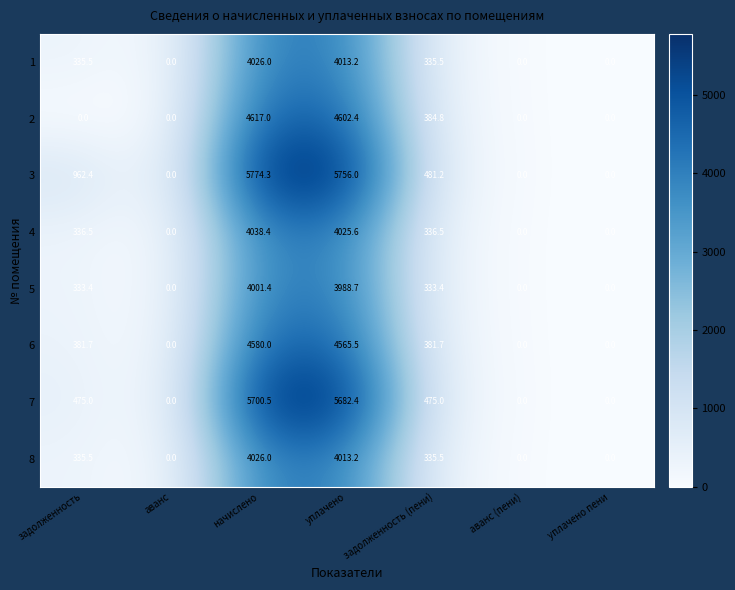

The value of 7 at уплачено пени is 0.0. True or false?

True